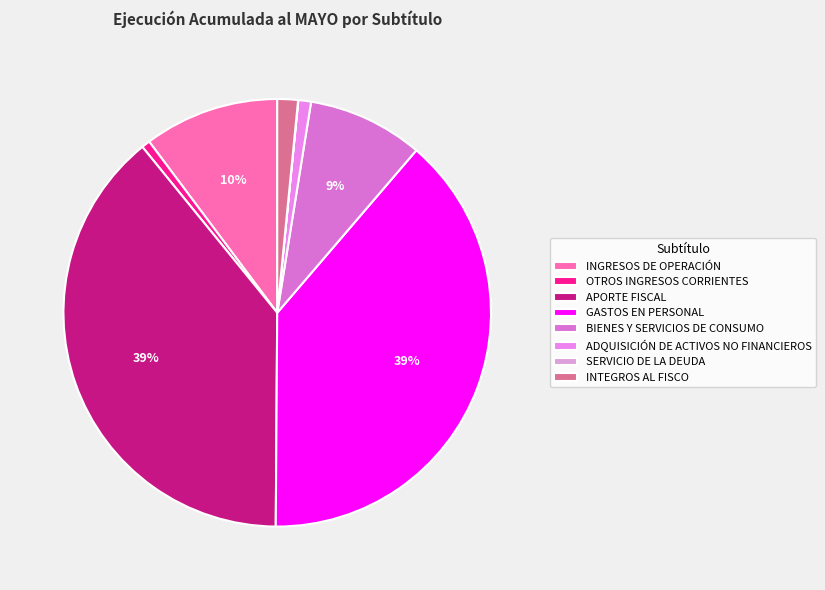

Between OTROS INGRESOS CORRIENTES and BIENES Y SERVICIOS DE CONSUMO, which is larger?

BIENES Y SERVICIOS DE CONSUMO